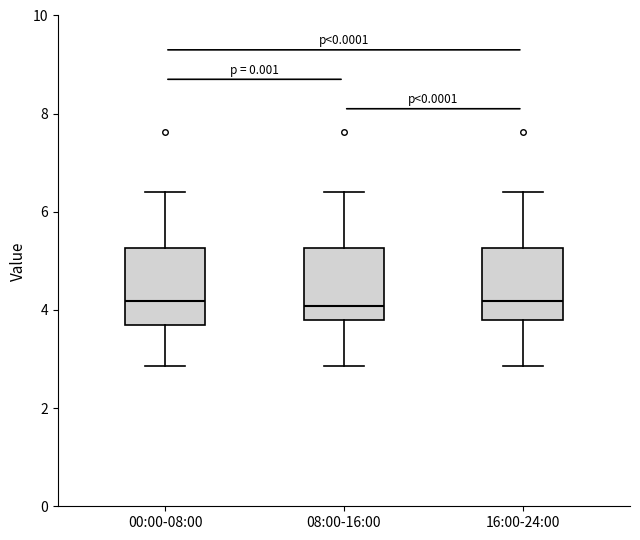

Where does the median line of the box for 08:00-16:00 sit on the y-axis? The values are not printed on the chart, so give them approximately, as read against the axis.

4.0